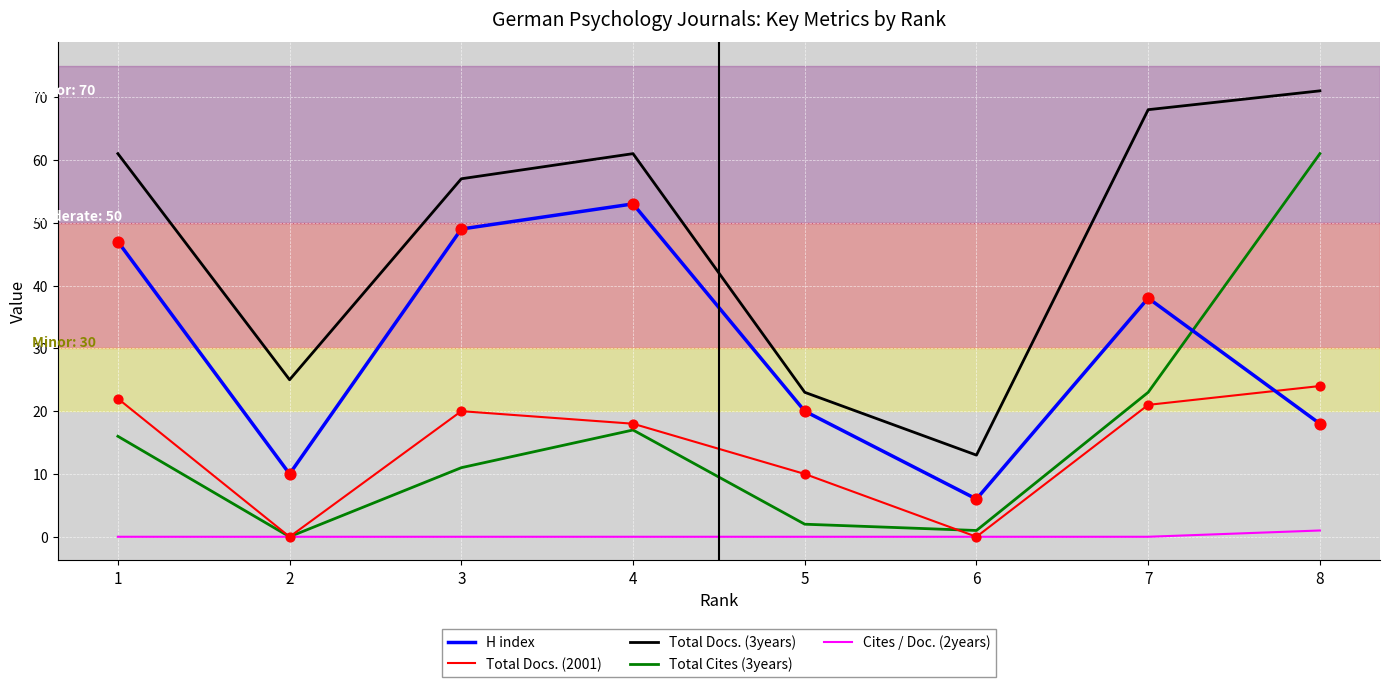

What is the total value across all series at 5?

55